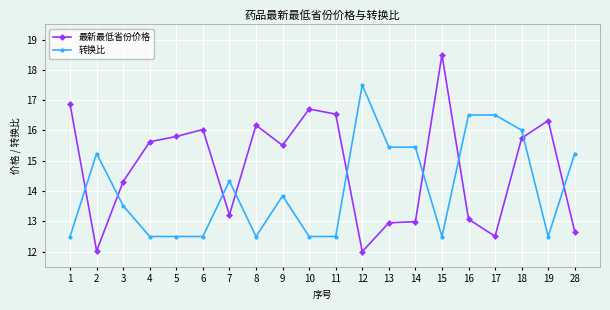

How many times do 转换比 and 最新最低省份价格 cross each other?

9